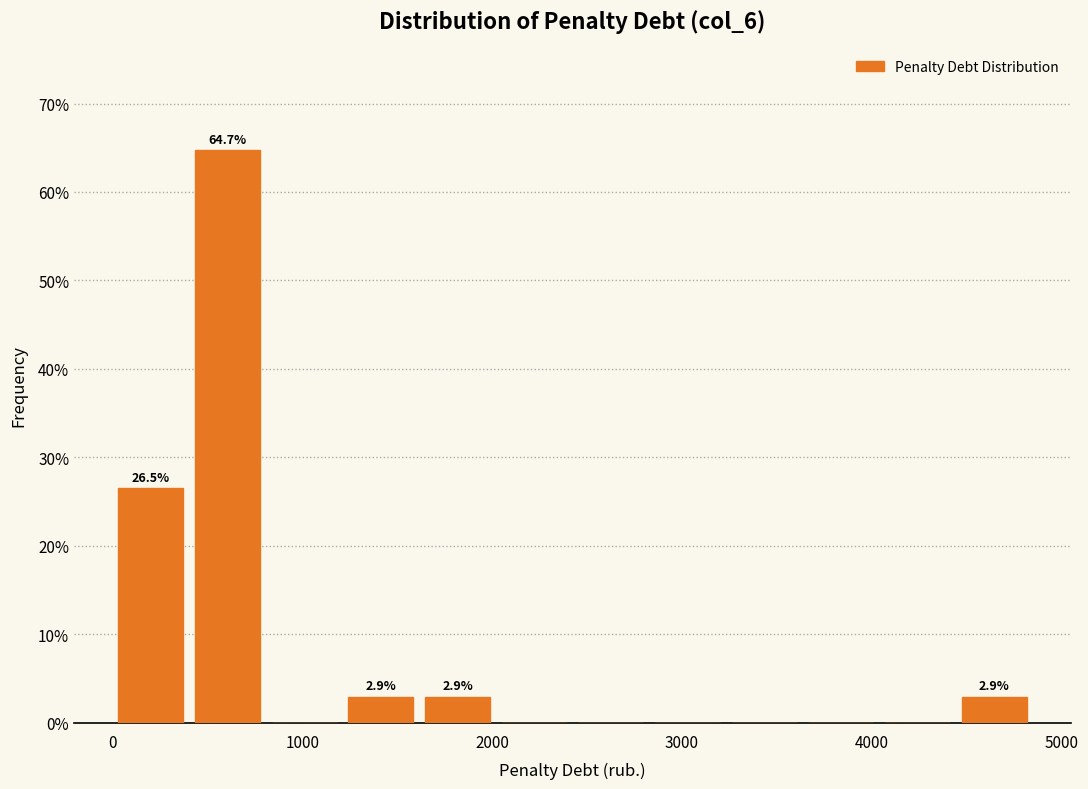

Which range on the x-axis has the tallest bar?

400 to 800